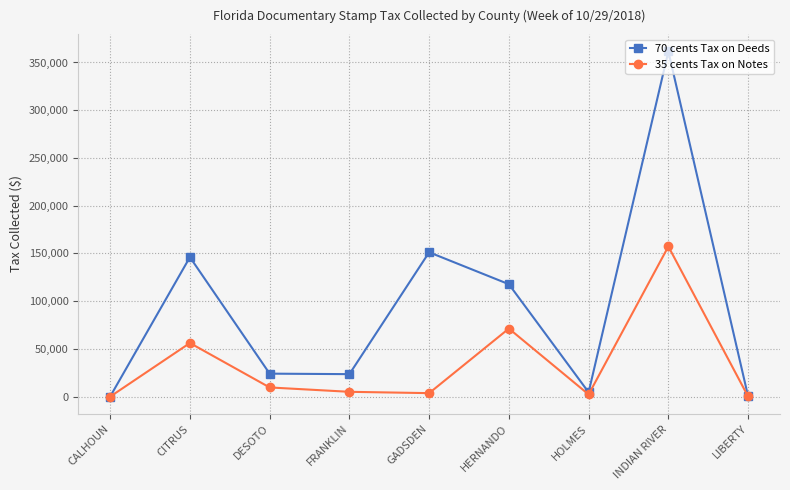

At how many categories does at least one series exceed 58603?

4